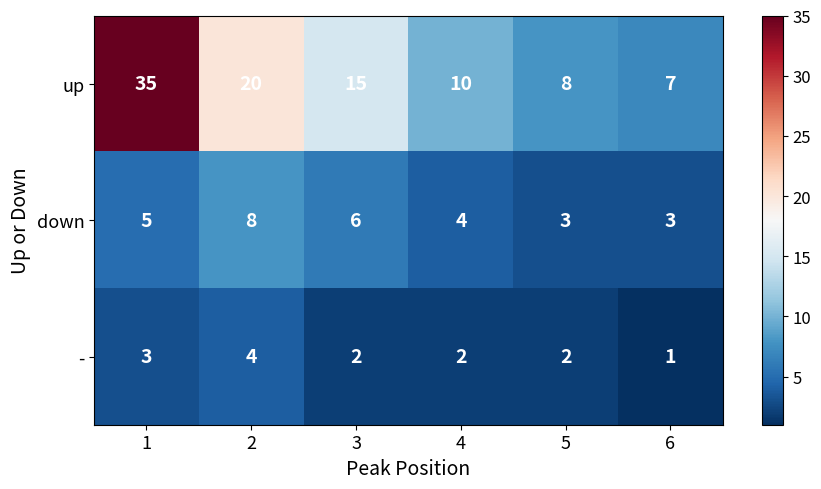

At which category is the sum across all series the highest?

1